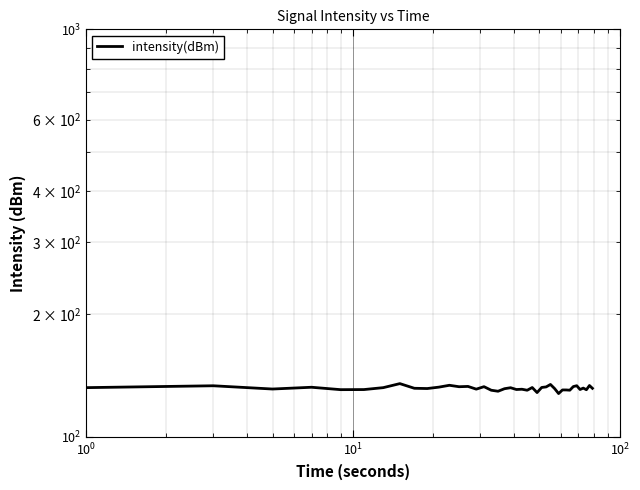

How many interior local peaks (higher than both neighbors) does the data have?

14